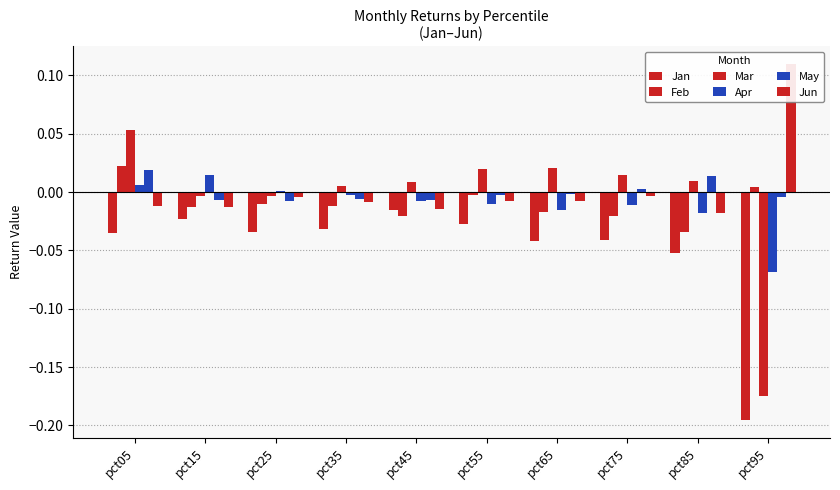

The value of Jan at pct45 is -0.0. True or false?

False